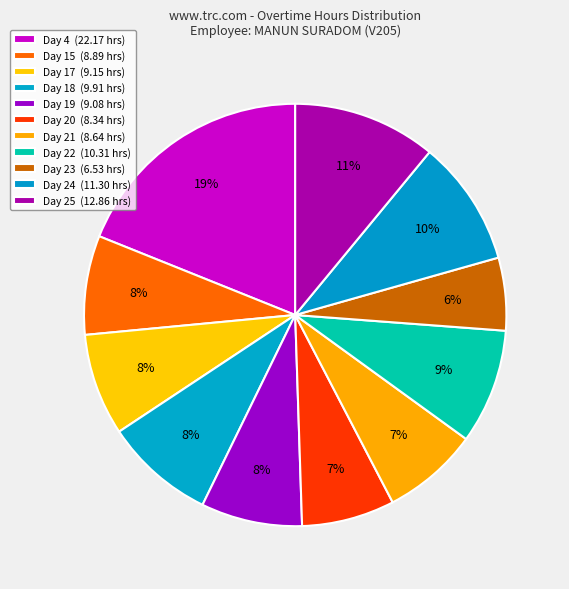

True or false: Day 19 accounts for 8% of the total.

True